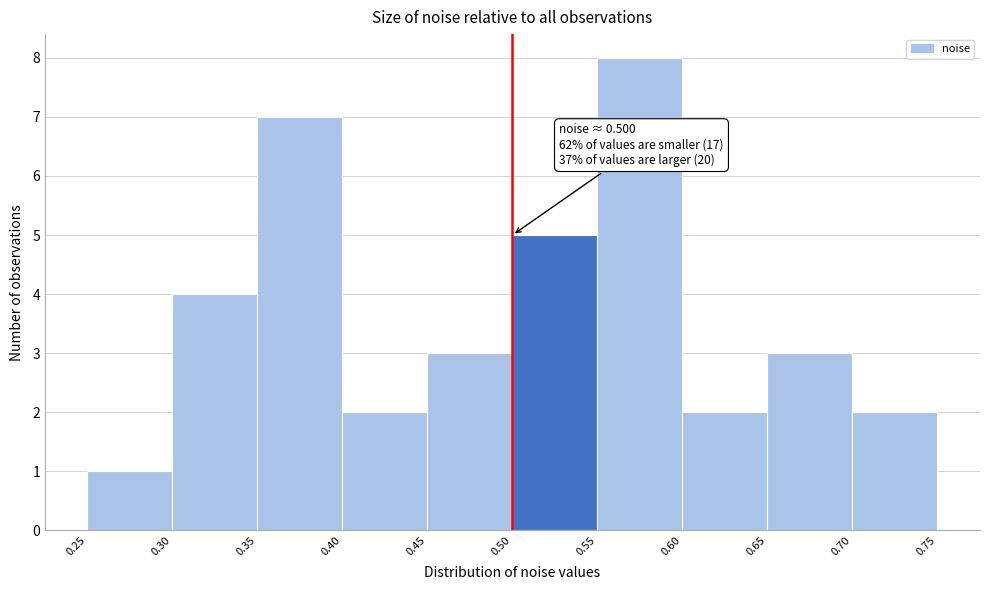

Which range on the x-axis has the tallest bar?

0.55 to 0.60